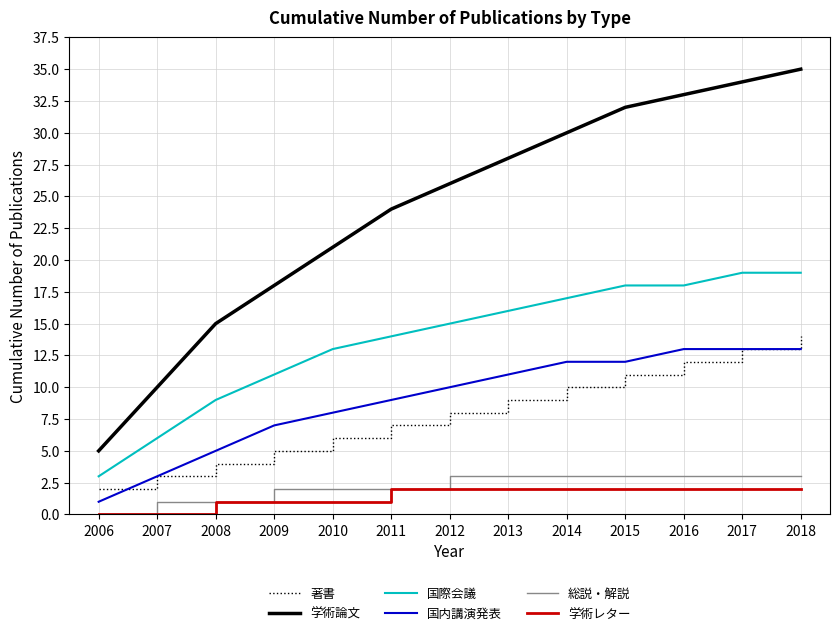

At which category is the sum across all series the highest?

2018